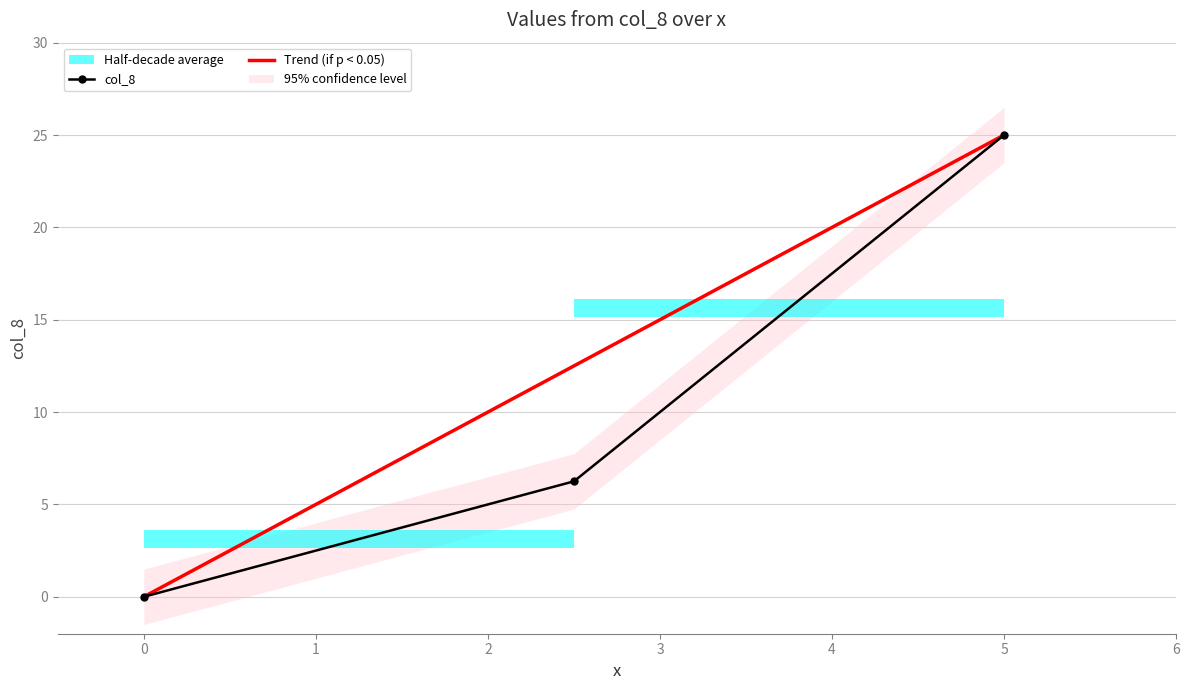

What position from the right is 2.5?

2